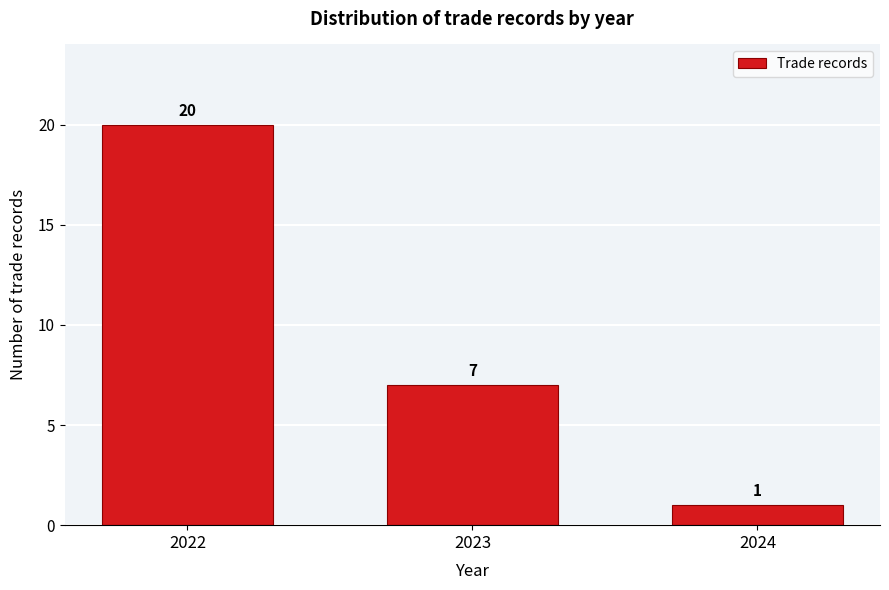

Reading right to left, what are all the values shown in this chart?

1	7	20